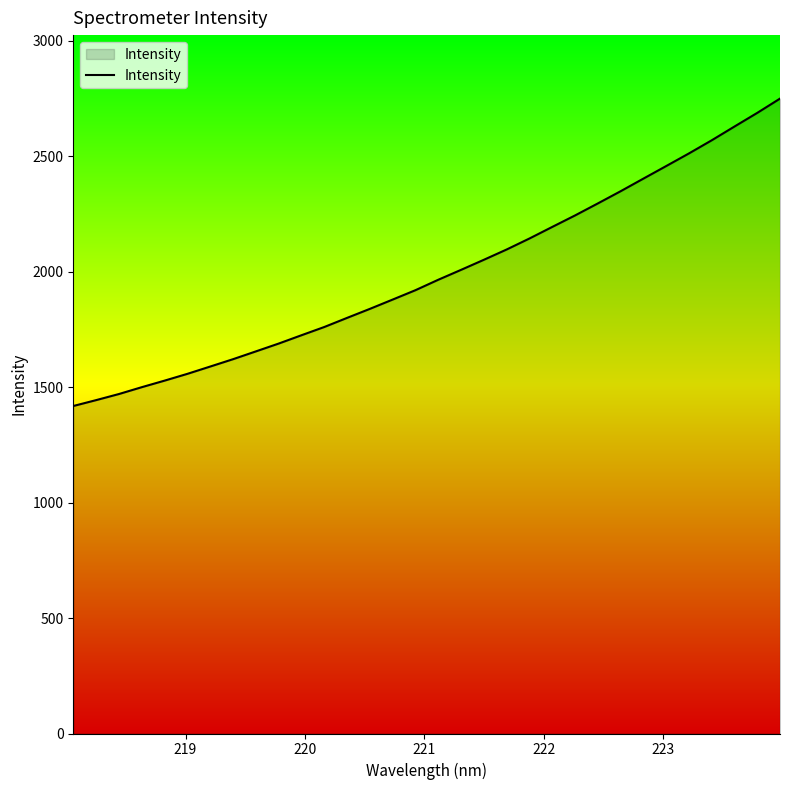

What is the difference between the maximum and minimum values?

1331.6